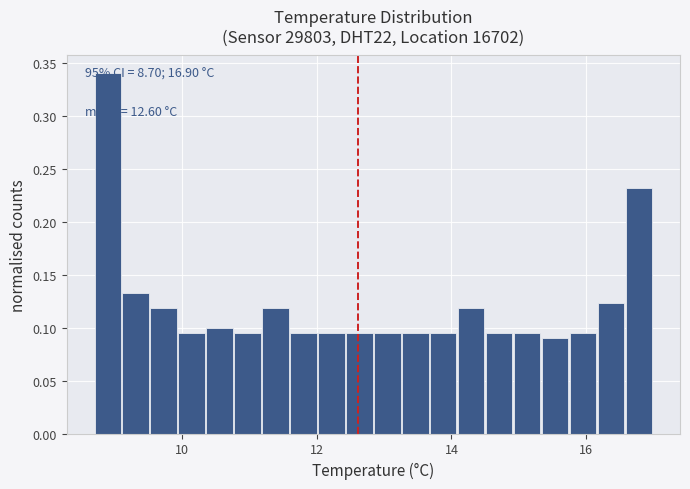

Read against the x-axis, roughly where is the centre of the tallest bar?

8.8